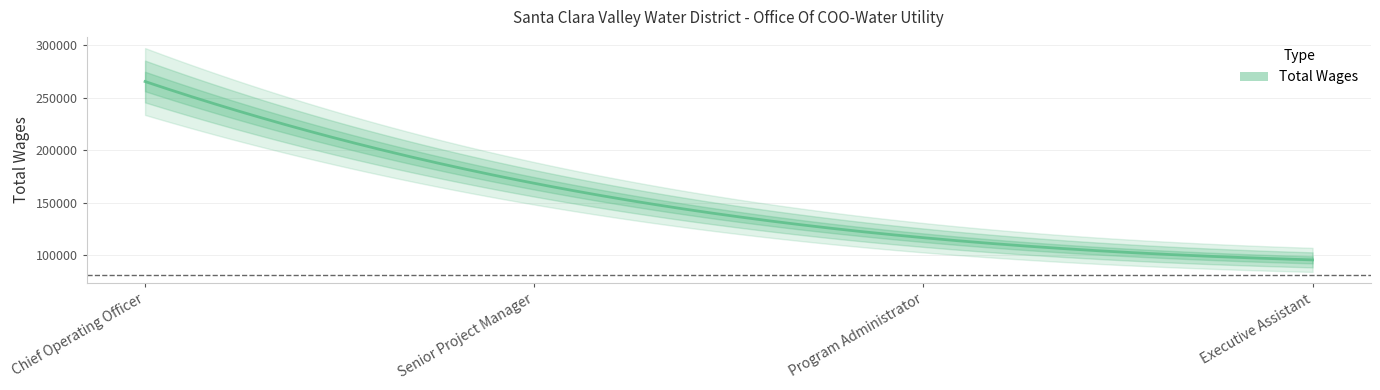

Reading left to right, transcribe all the data shown in this chart.

265430	168493	116662	95541